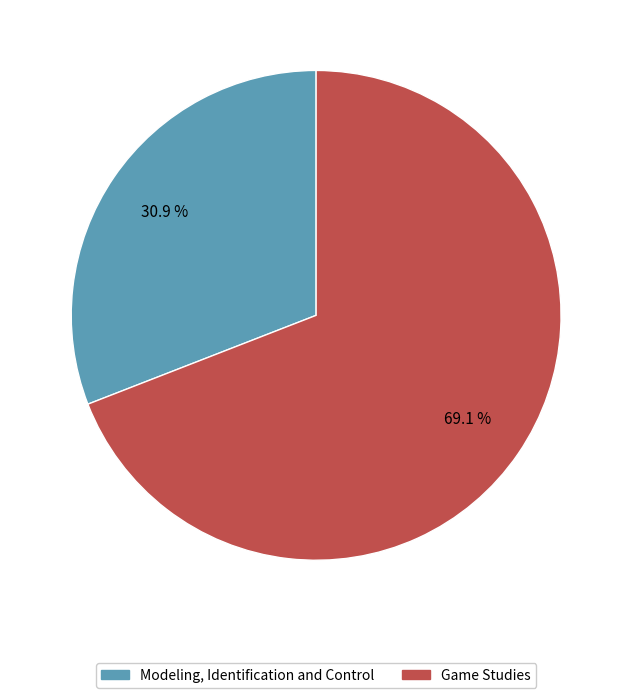

How many segments does this pie chart have?

2